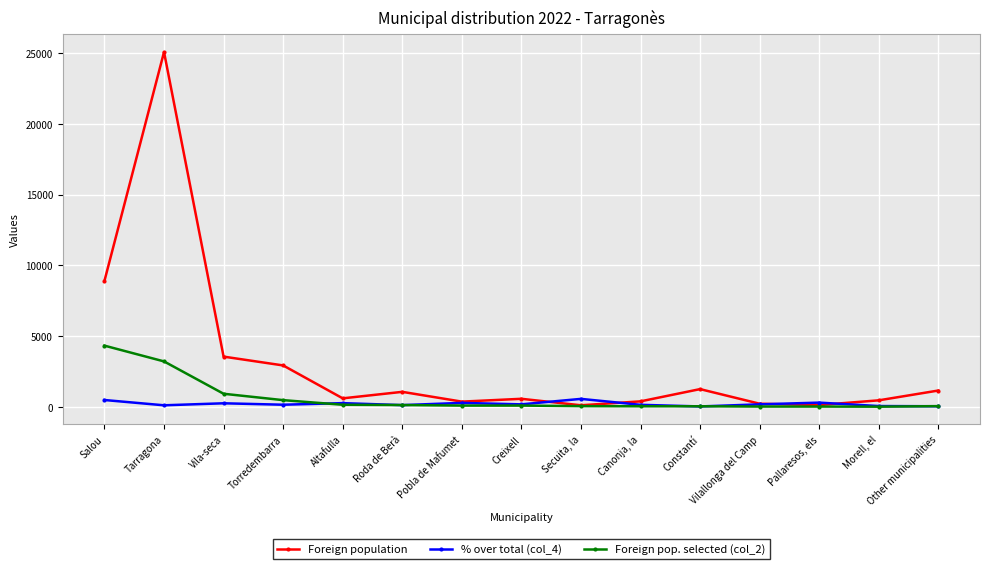

What is the difference between the second highest and second lowest values in the Foreign pop. selected (col_2) series?

3183